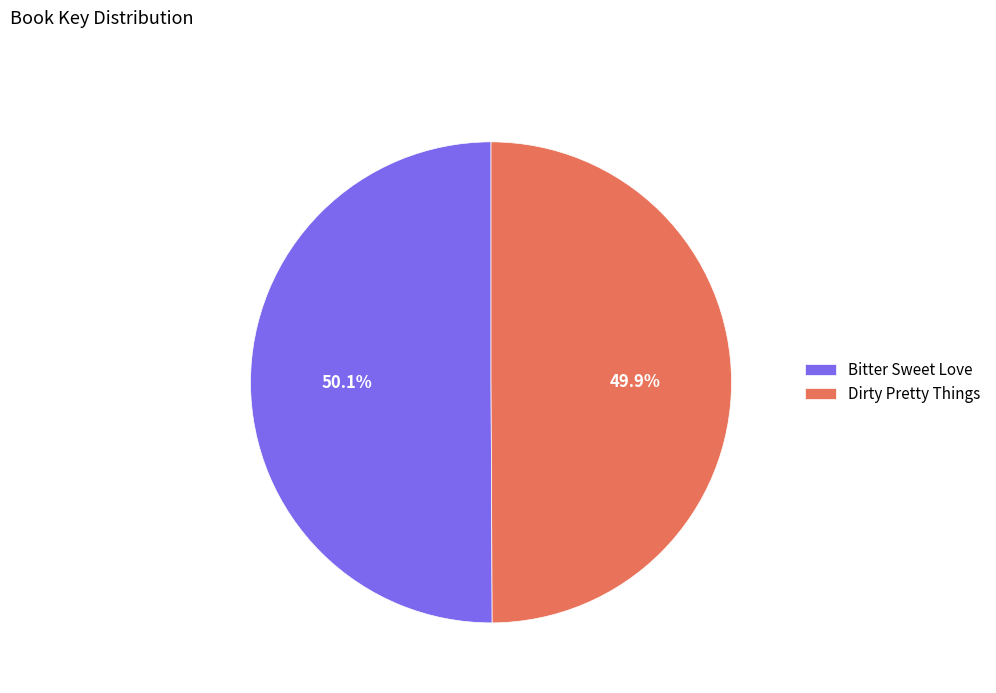

Combined, do Bitter Sweet Love and Dirty Pretty Things account for over 50%?

Yes